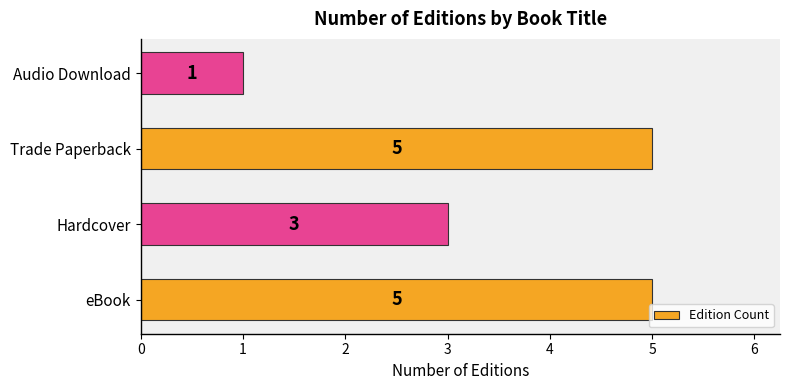

What value does the data have at eBook?

5